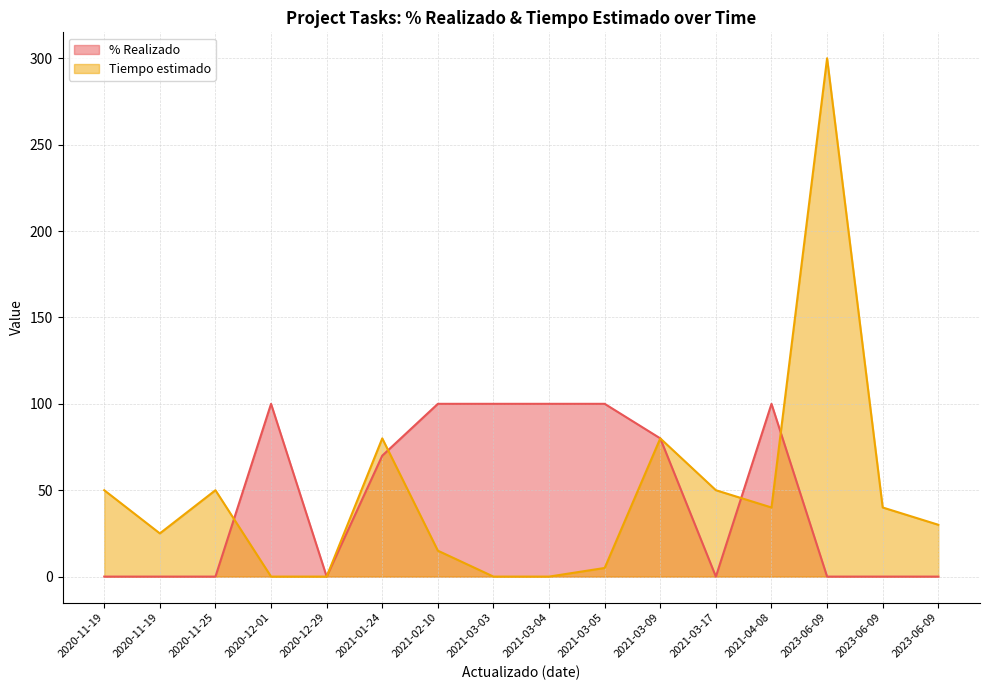

Is it true that % Realizado equals 0 at 2021-03-17?

True